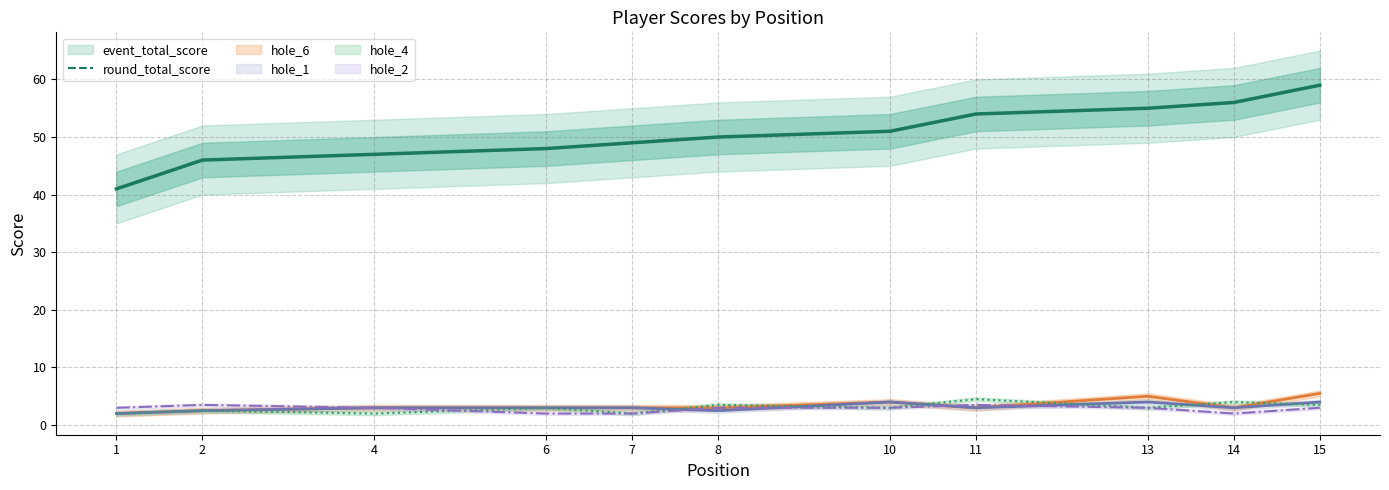

How many interior local valleys does the hole_2 series have?

1